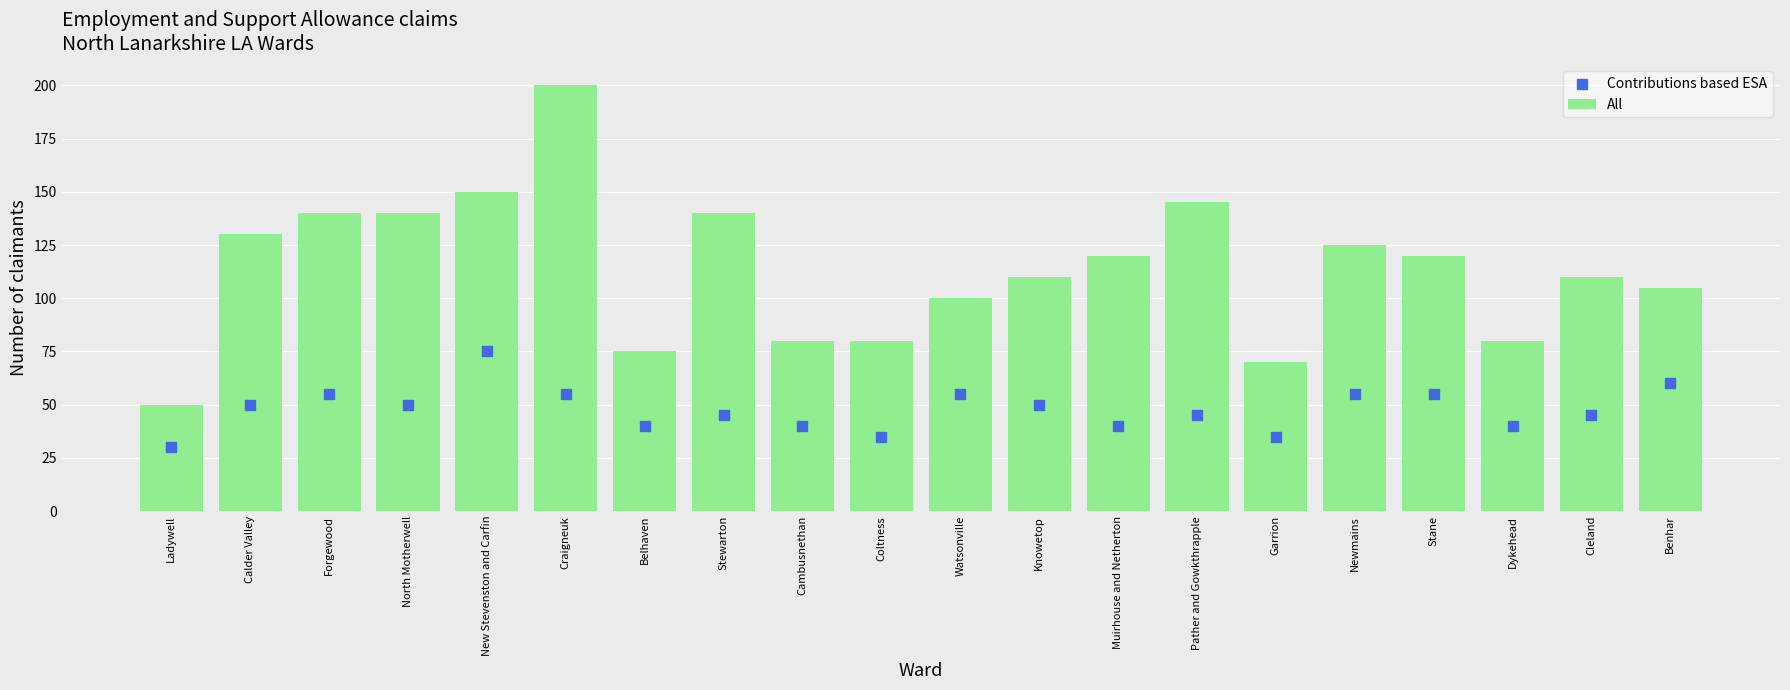

At which category is the sum across all series the highest?

Craigneuk